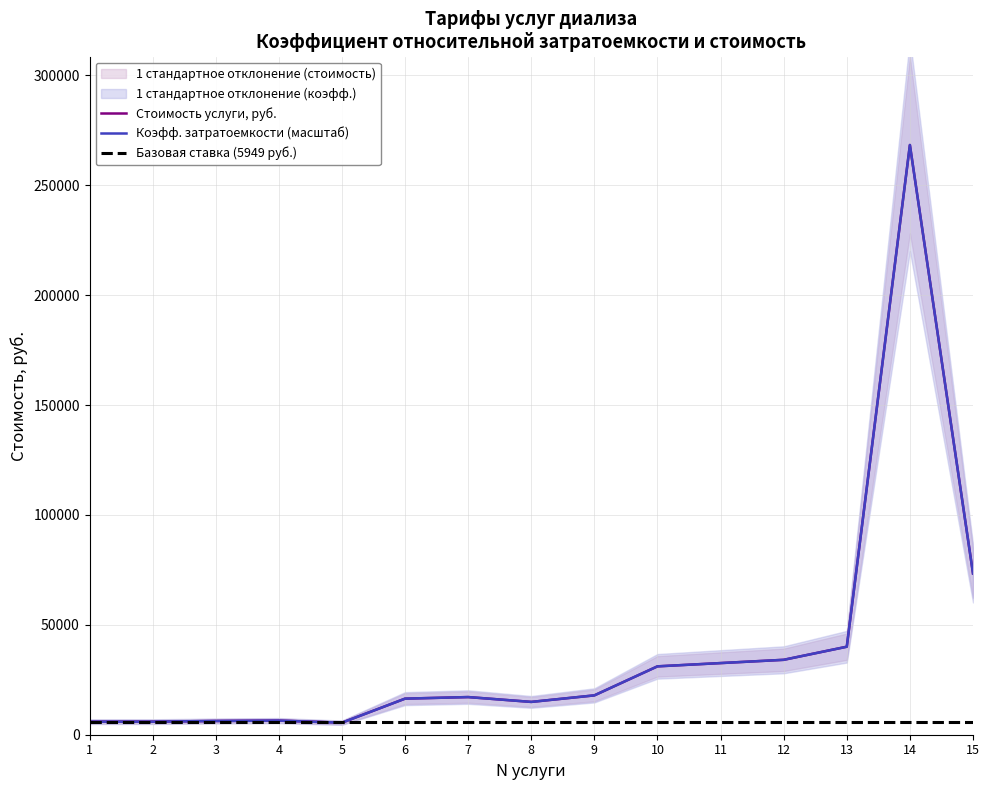

What is the maximum value shown in the chart?

268362.1